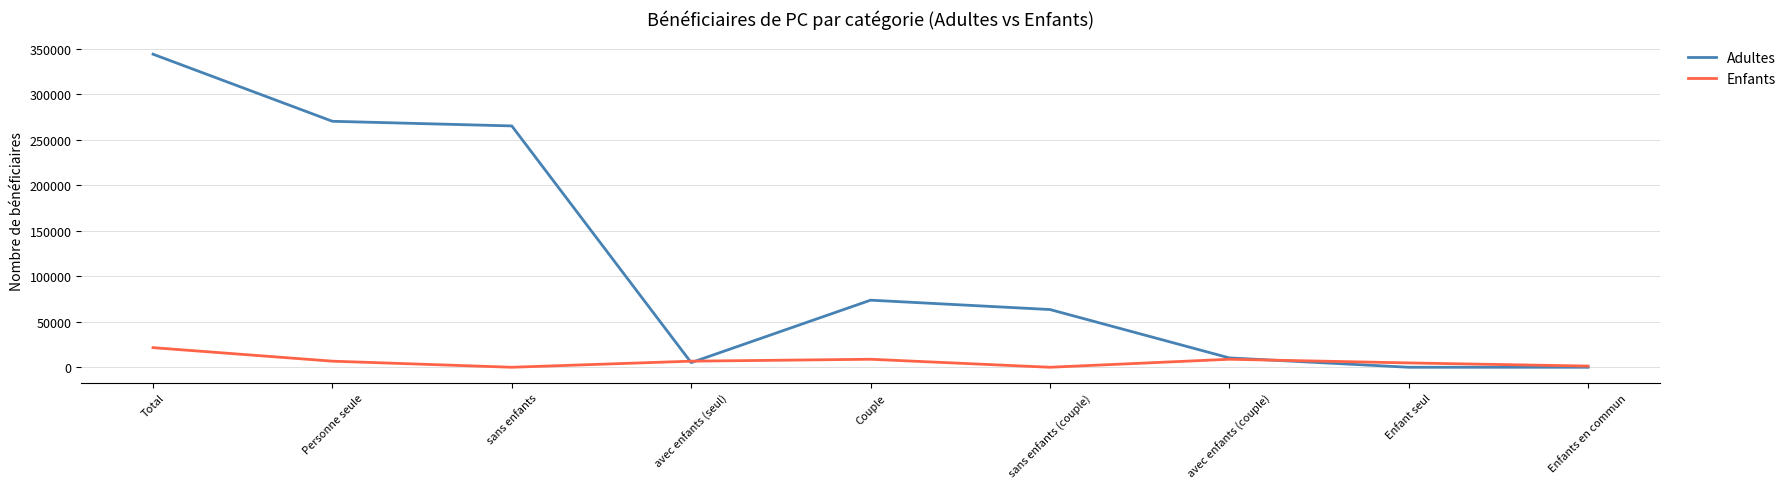

Where is the first local minimum for Enfants?

sans enfants